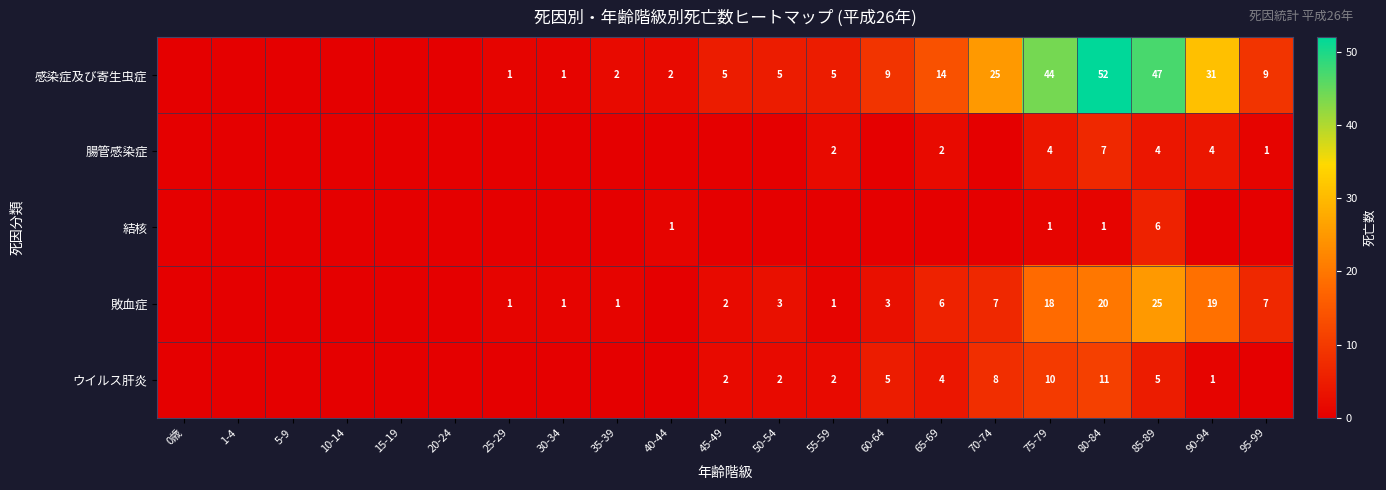

The value of ウイルス肝炎 at 80-84 is 6. True or false?

False